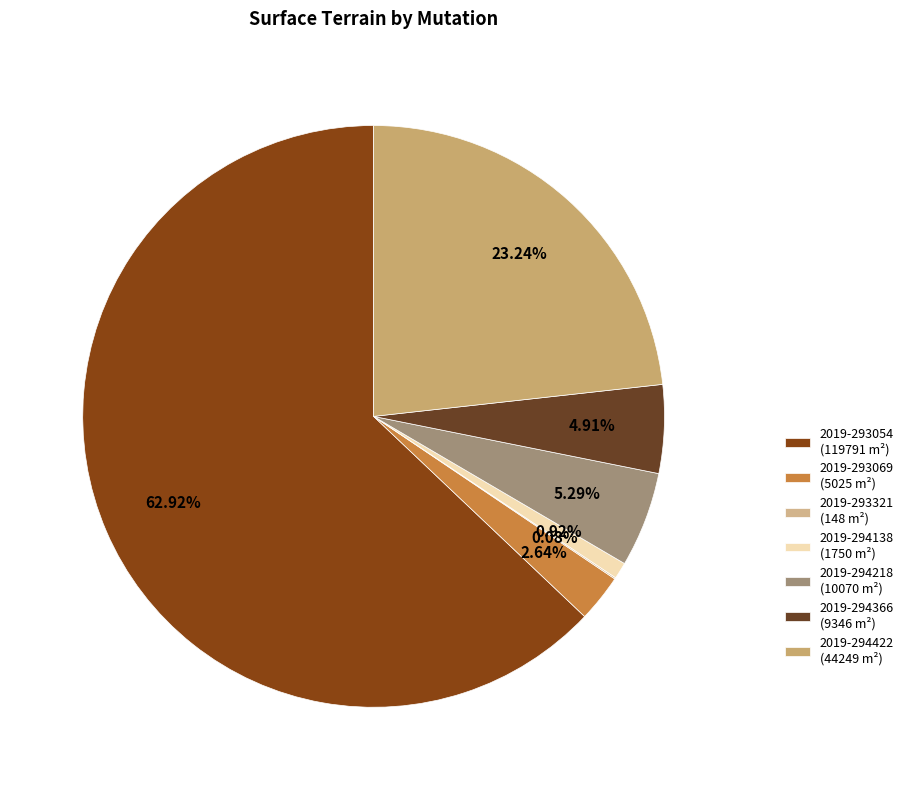

To the nearest percent, what is the average slice percentage?

14%